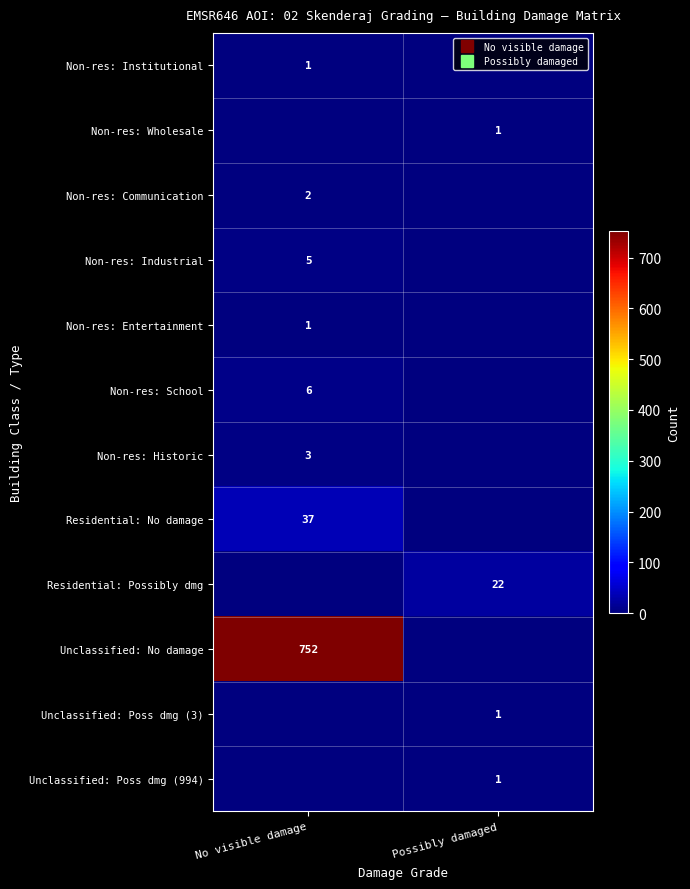

What is the difference between the highest and lowest values at No visible damage?

752